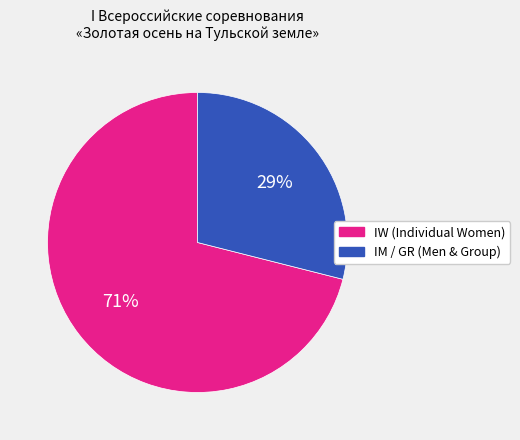

To the nearest percent, what is the average slice percentage?

50%